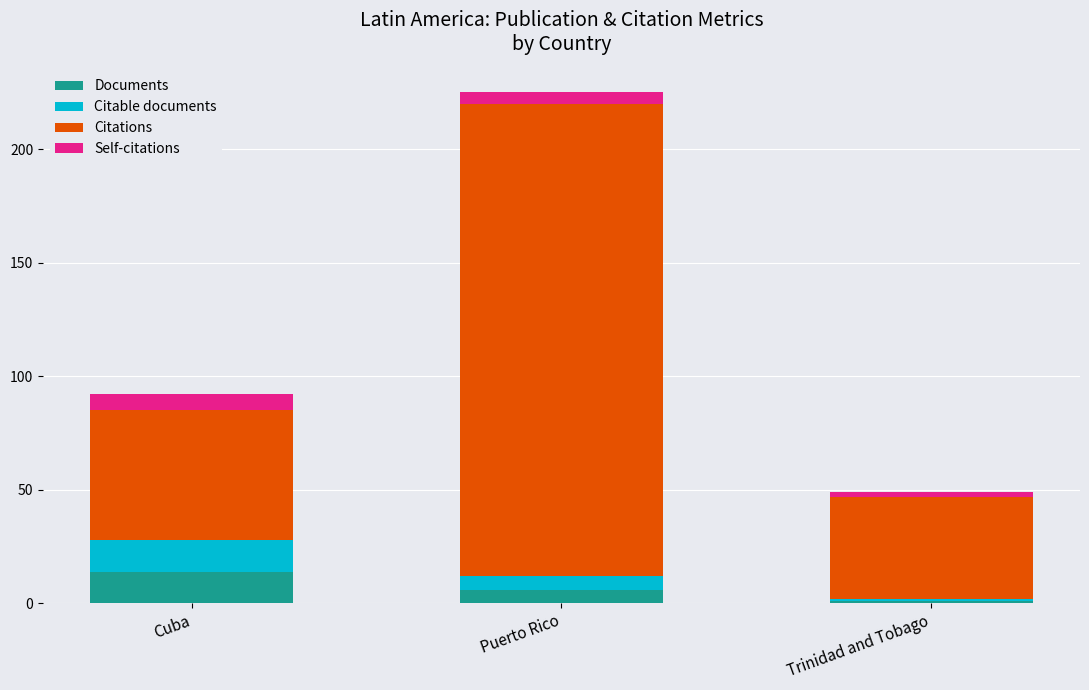

At which category is the sum across all series the highest?

Puerto Rico